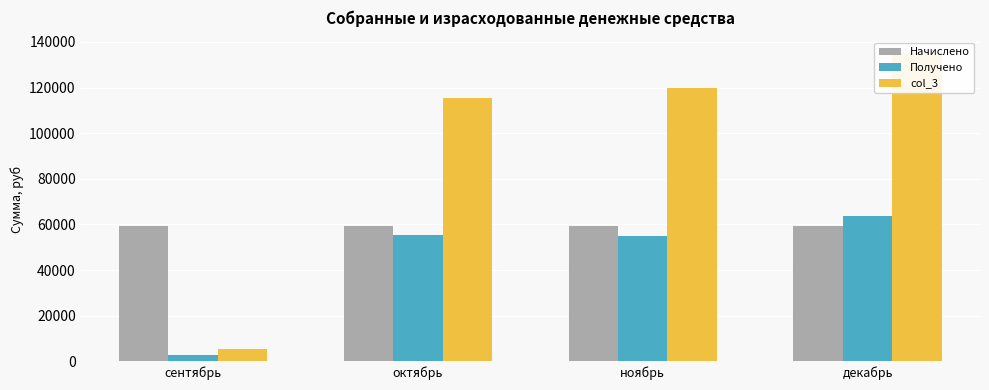

At how many categories does at least one series exceed 113751?

3